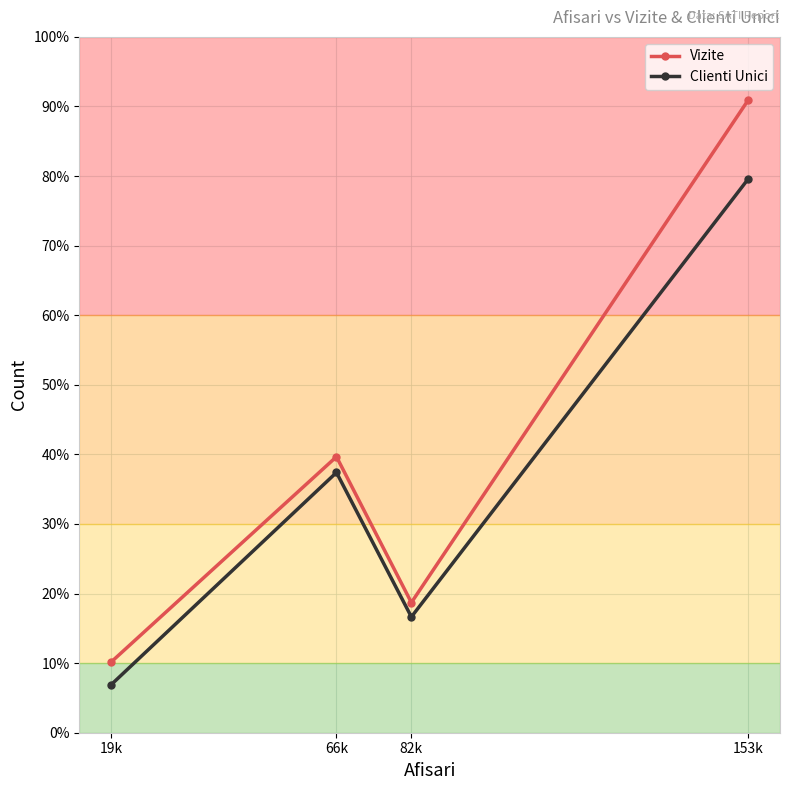

Rank the categories by Clienti Unici value from lowest to highest.

19k, 82k, 66k, 153k